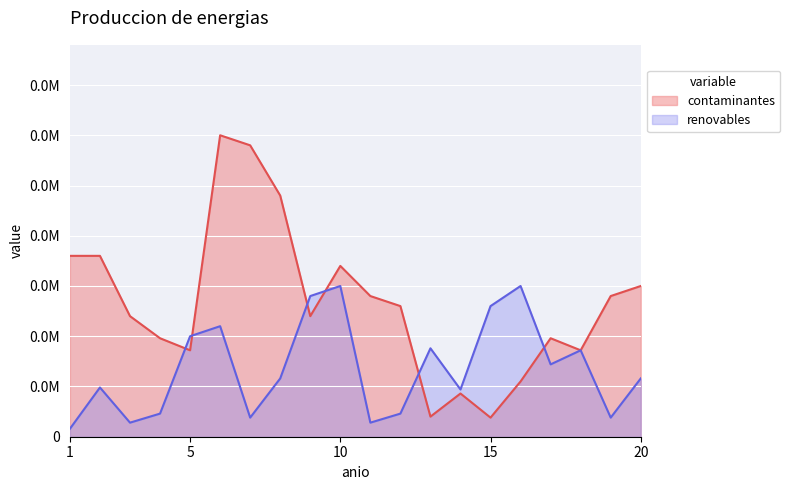

What is the sum of all renovables values?

135790